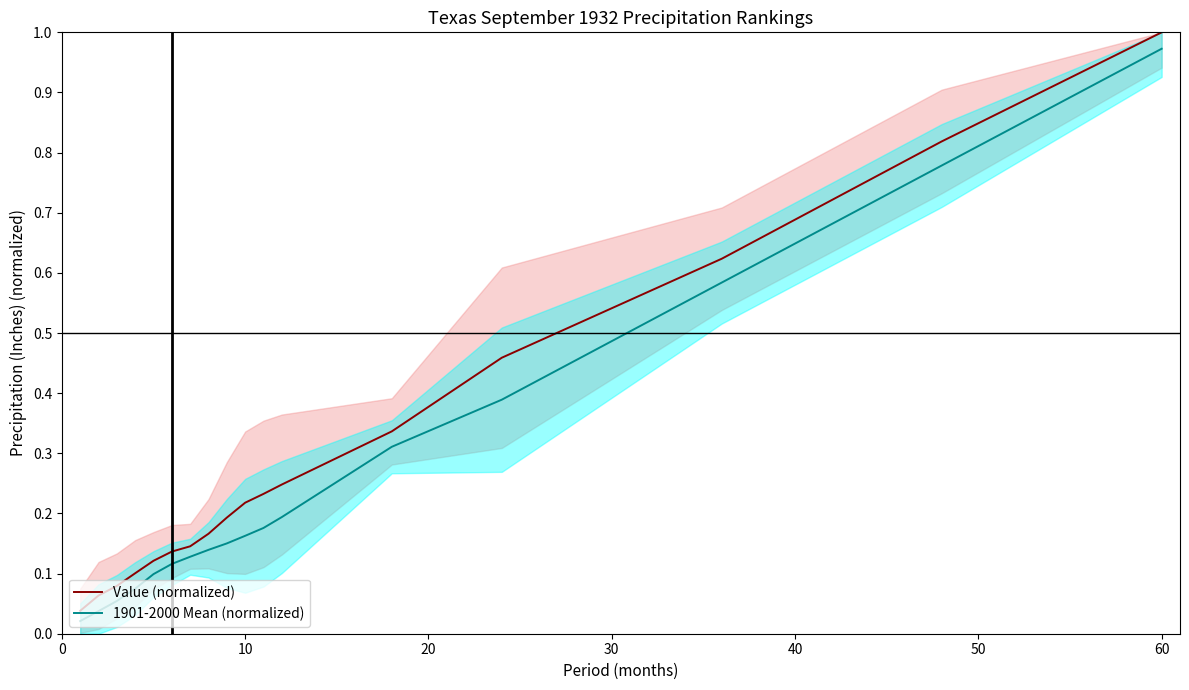

Does the chart have visible grid lines?

No